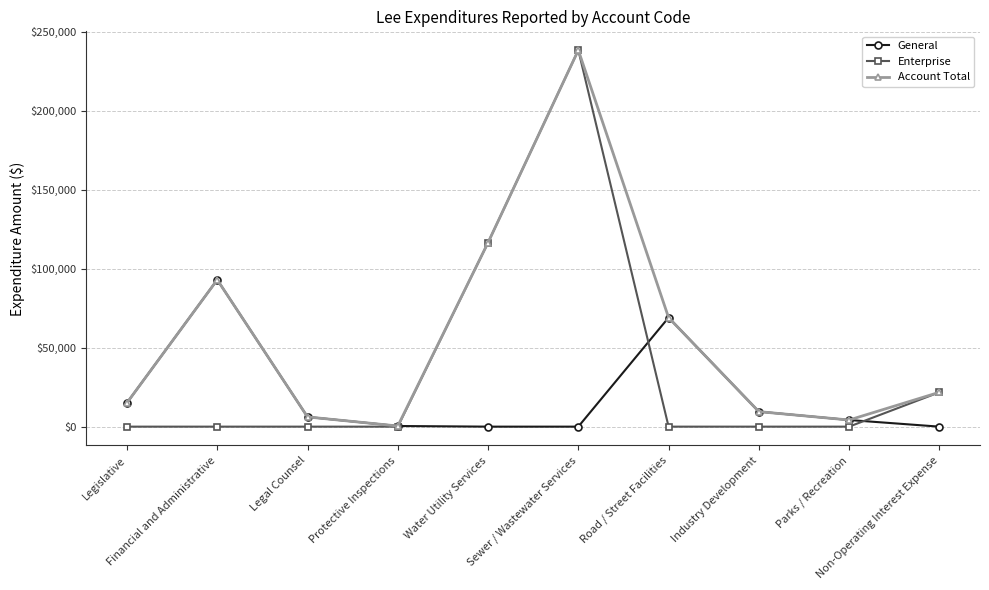

How many data points in Enterprise are above 0?

3